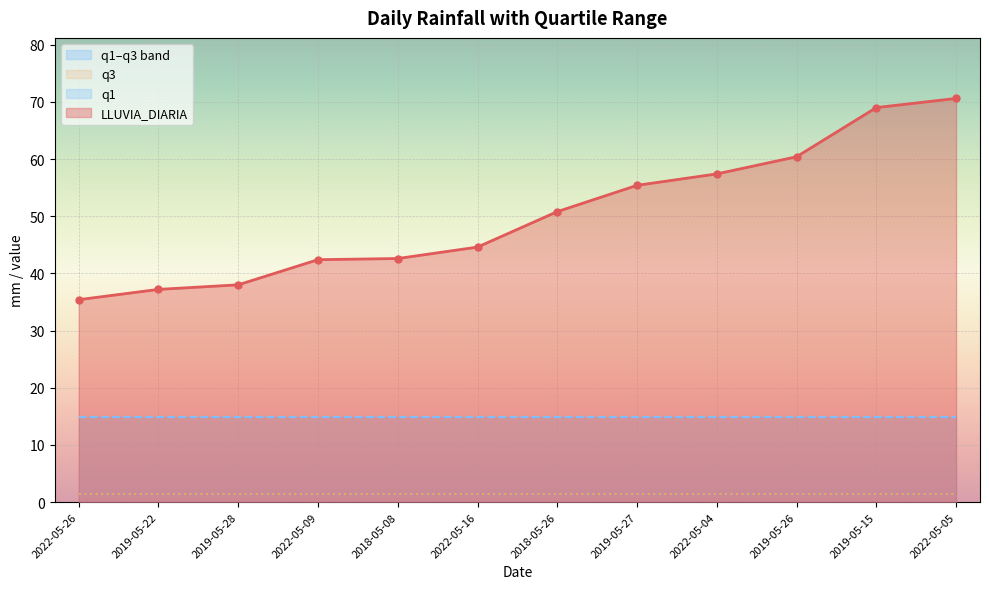

Between 2018-05-08 and 2018-05-26, which series saw the biggest shift?

LLUVIA_DIARIA